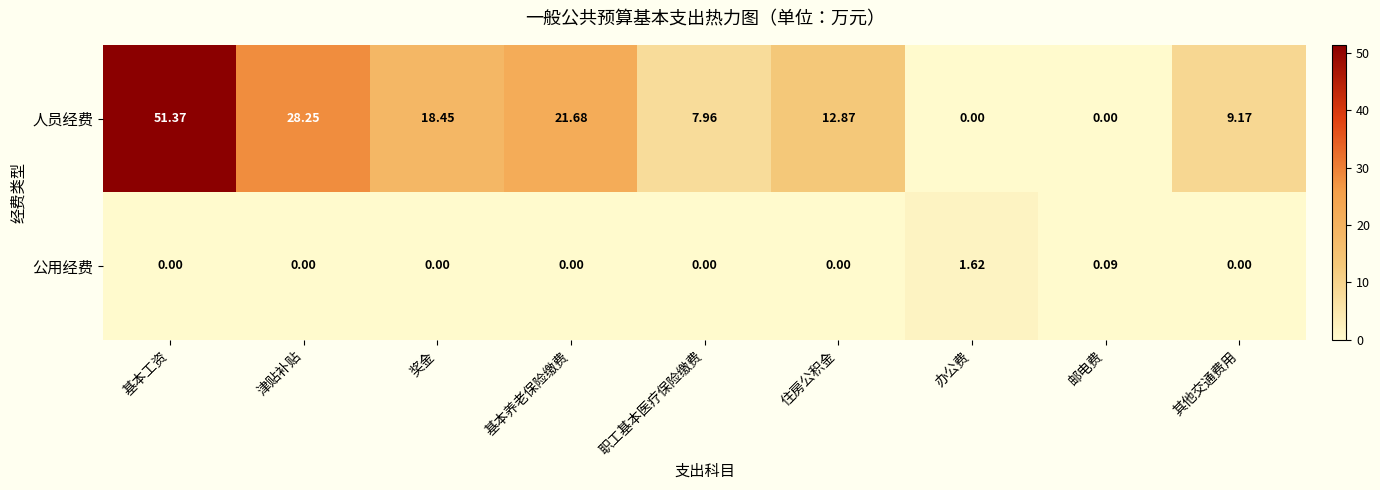

Where is 人员经费 nearest to the value 25?

津贴补贴